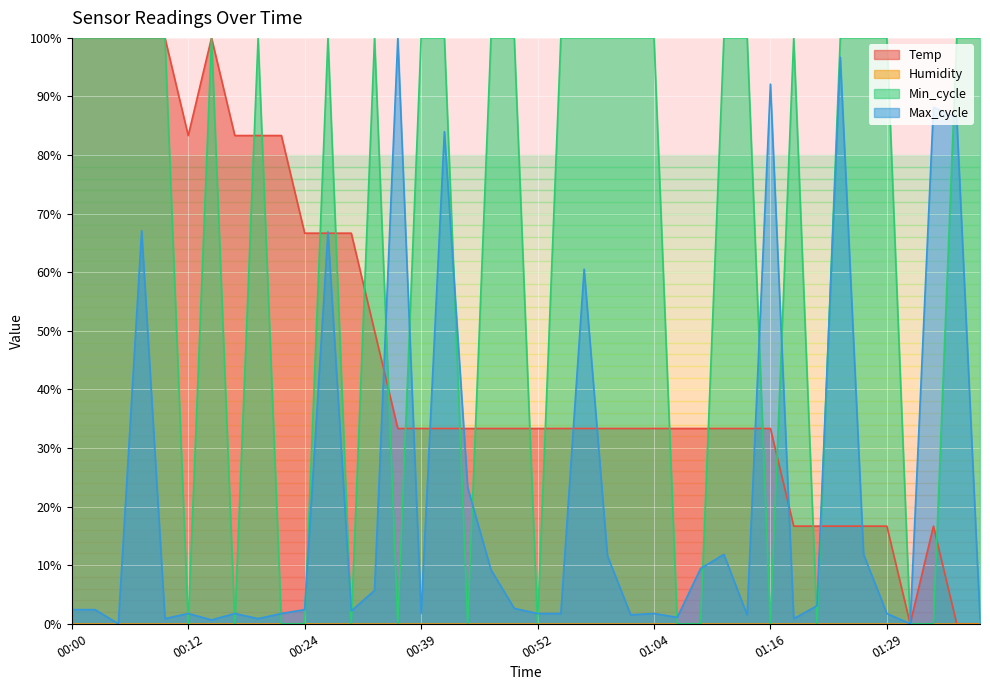

Reading right to left, what are all the values shown in this chart?

Temp: 0.0	0.0	16.7	0.0	16.7	16.7	16.7	16.7	16.7	33.3	33.3	33.3	33.3	33.3	33.3	33.3	33.3	33.3	33.3	33.3	33.3	33.3	33.3	33.3	33.3	33.3	50.0	66.7	66.7	66.7	83.3	83.3	83.3	100.0	83.3	100.0	100.0	100.0	100.0	100.0
Min_cycle: 100.0	100.0	0.0	0.0	100.0	100.0	100.0	0.0	100.0	0.0	100.0	100.0	0.0	0.0	100.0	100.0	100.0	100.0	100.0	0.0	100.0	100.0	0.0	100.0	100.0	0.0	100.0	0.0	100.0	0.0	0.0	100.0	0.0	100.0	0.0	100.0	100.0	100.0	100.0	100.0
Max_cycle: 0.9	86.4	88.2	0.0	1.8	11.8	96.7	3.1	0.9	92.1	1.5	11.8	9.4	1.1	1.8	1.5	11.6	60.5	1.8	1.8	2.6	9.2	23.2	84.0	1.8	100.0	5.7	2.2	66.9	2.4	1.8	0.9	1.8	0.7	1.8	0.9	67.1	0.0	2.4	2.4